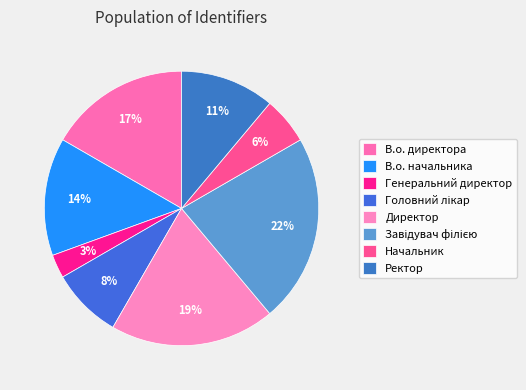

What percentage do Начальник and Головний лікар together represent?

13.9%